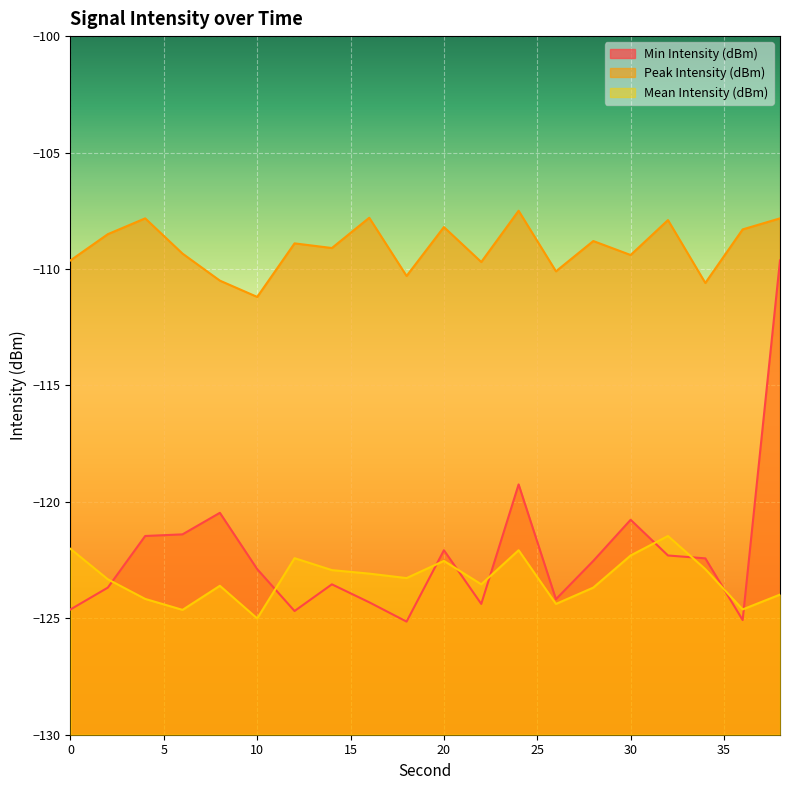

Which category has the highest value in the Min Intensity (dBm) series?

38